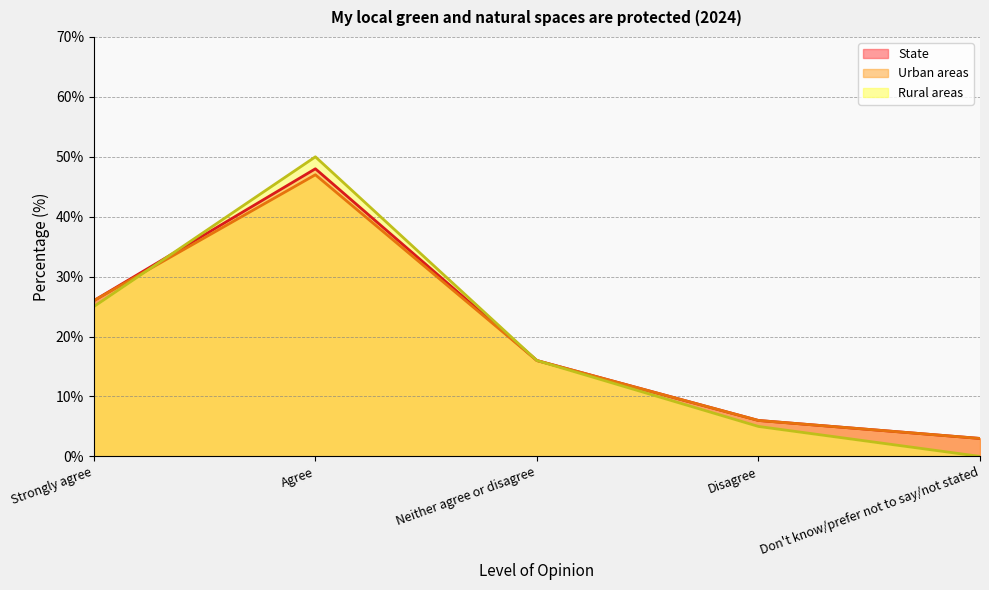

Reading left to right, transcribe all the data shown in this chart.

State: 26	48	16	6	3
Urban areas: 26	47	16	6	3
Rural areas: 25	50	16	5	0